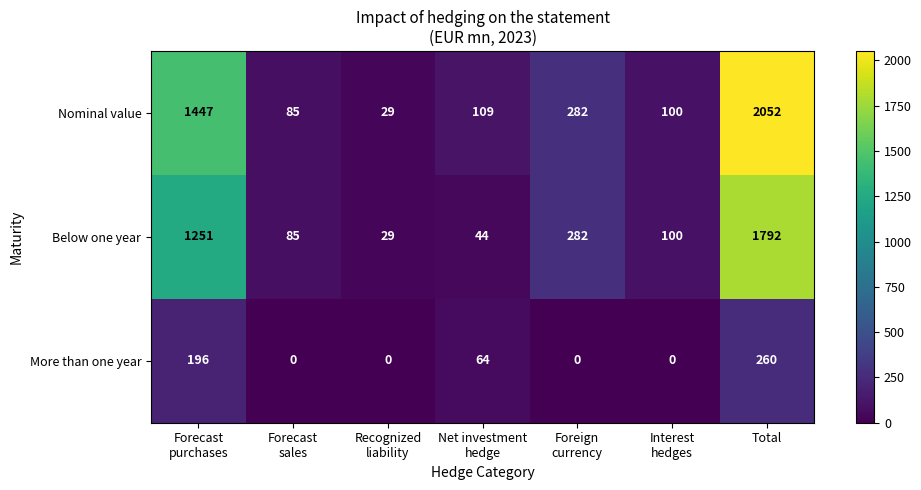

List the series in order of their peak value, highest first.

Nominal value, Below one year, More than one year